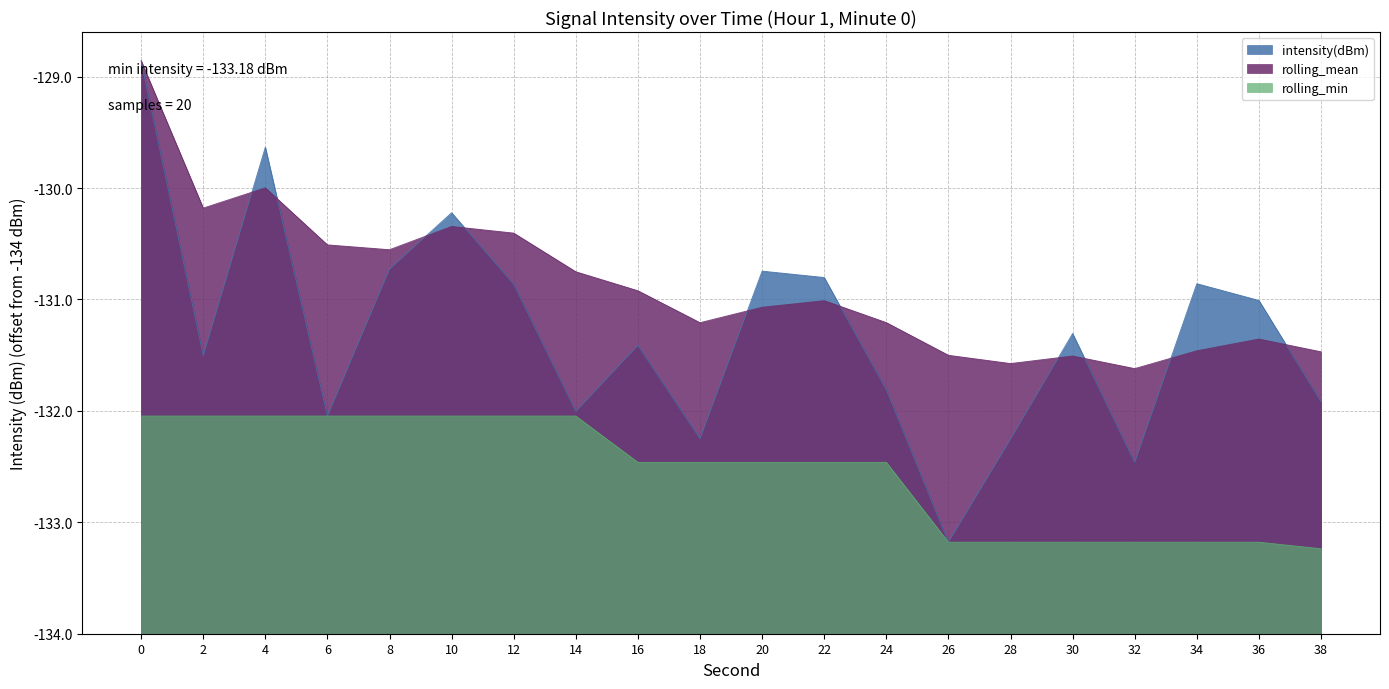

Reading right to left, extract all data points from this chart.

intensity(dBm): 2.1	3.0	3.1	1.5	2.7	1.7	0.8	2.2	3.2	3.3	1.8	2.6	2.0	3.1	3.8	3.3	2.0	4.4	2.5	5.1
rolling_mean: 2.5	2.6	2.5	2.4	2.5	2.4	2.5	2.8	3.0	2.9	2.8	3.1	3.2	3.6	3.7	3.4	3.5	4.0	3.8	5.1
rolling_min: 0.8	0.8	0.8	0.8	0.8	0.8	0.8	1.5	1.5	1.5	1.5	1.5	2.0	2.0	2.0	2.0	2.0	2.0	2.0	2.0